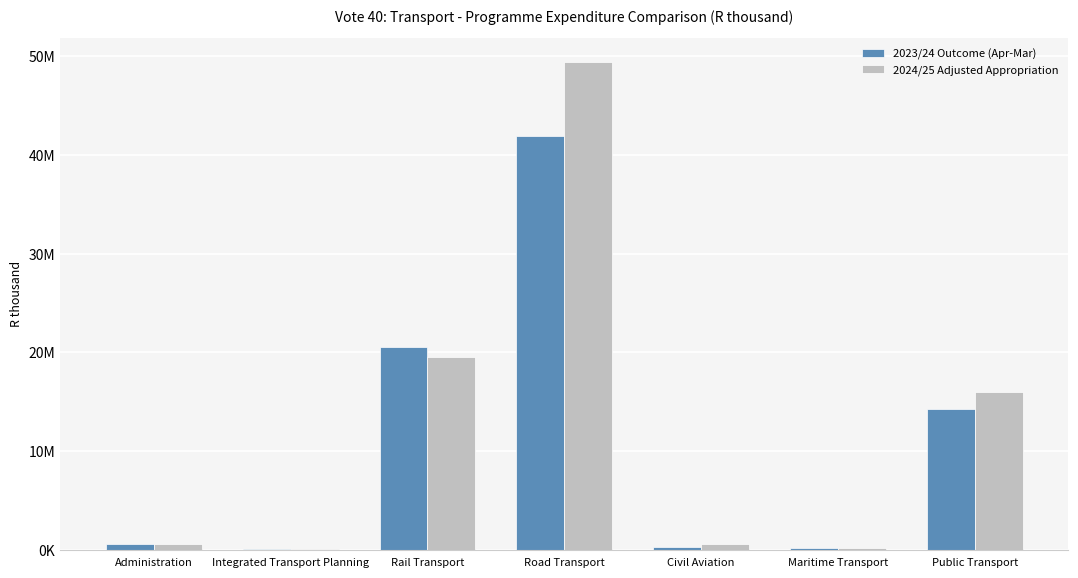

What are all the series names shown in the legend?

2023/24 Outcome (Apr-Mar), 2024/25 Adjusted Appropriation